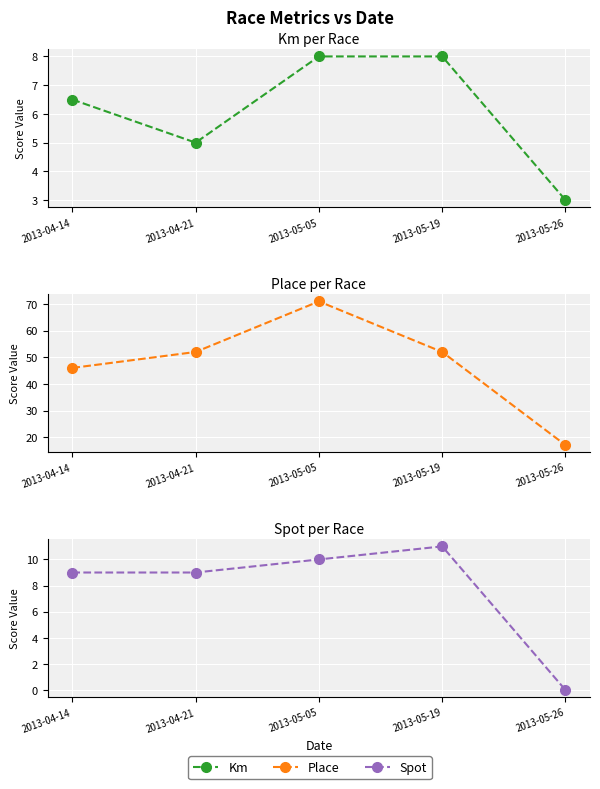

List the labels in order of Place value, smallest first.

2013-05-26, 2013-04-14, 2013-04-21, 2013-05-19, 2013-05-05